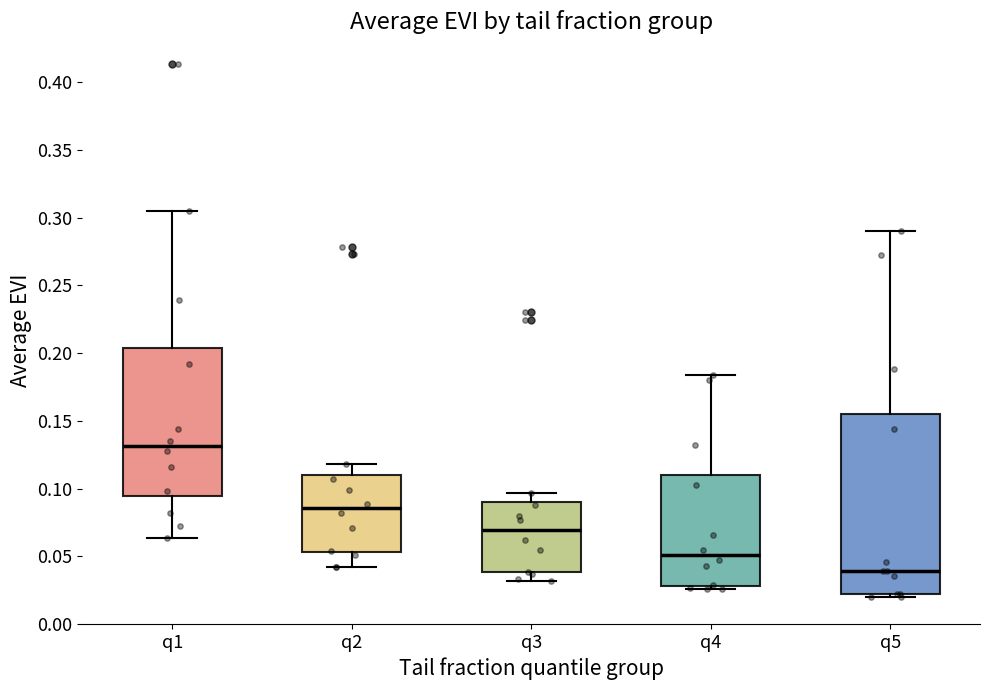

Where is the lower edge of the box for q3 on the y-axis? The values are not printed on the chart, so give them approximately, as read against the axis.

0.040